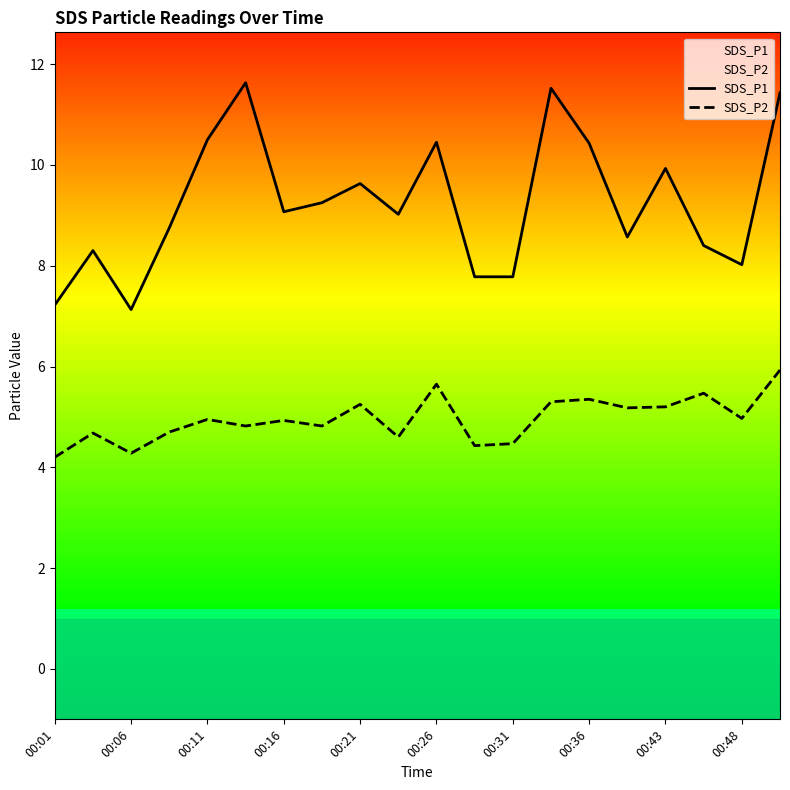

Rank the series at 00:26 from lowest to highest value.

SDS_P2, SDS_P1